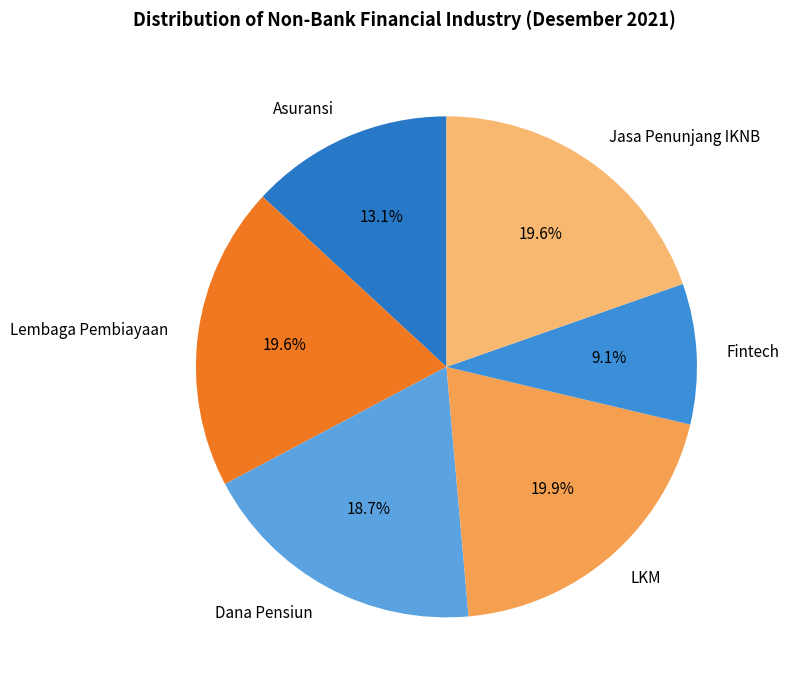

How many slices are in this pie chart?

6